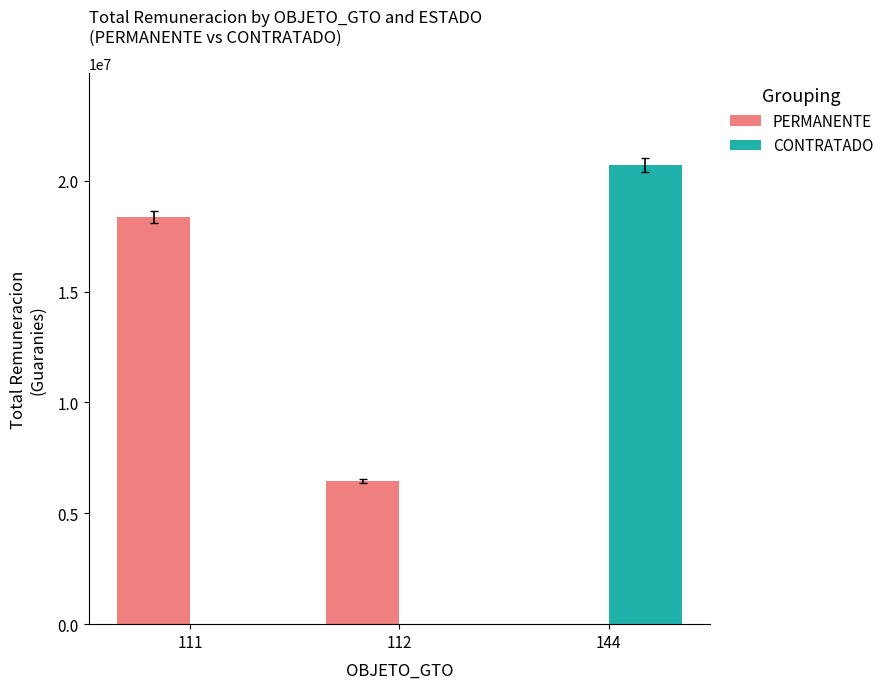

What is the spread (max minus min) of values at 144?

20700000